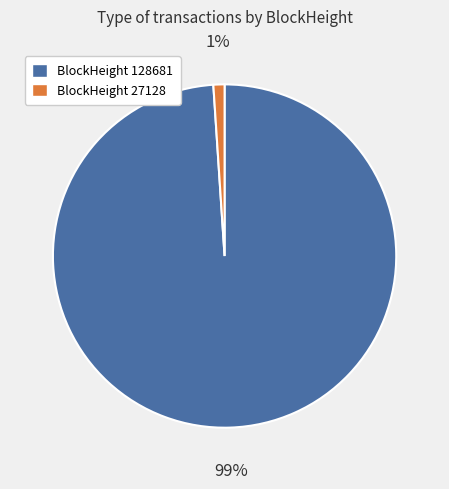

Is there a majority slice in this chart?

Yes